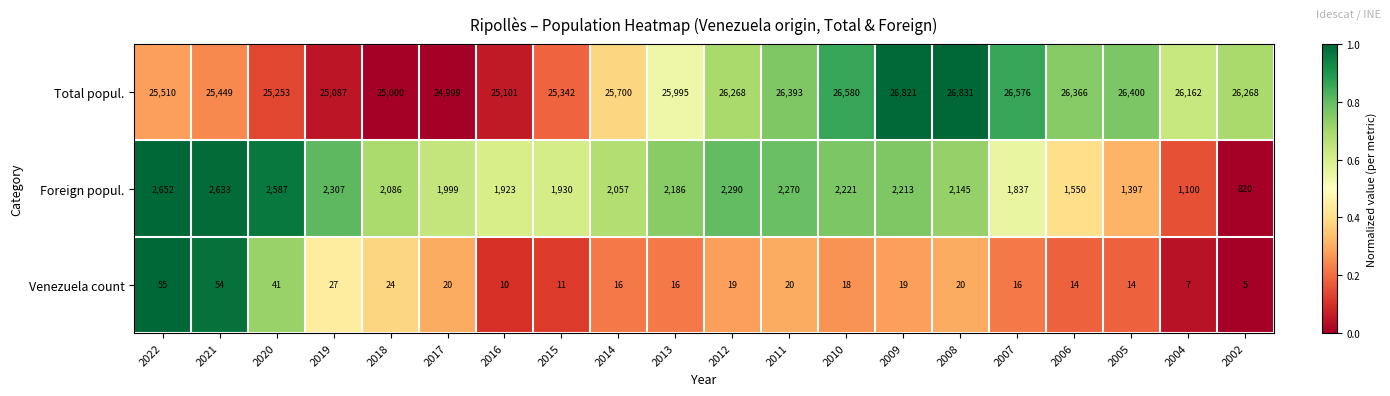

What is the average value of the Foreign popul. series?

2010